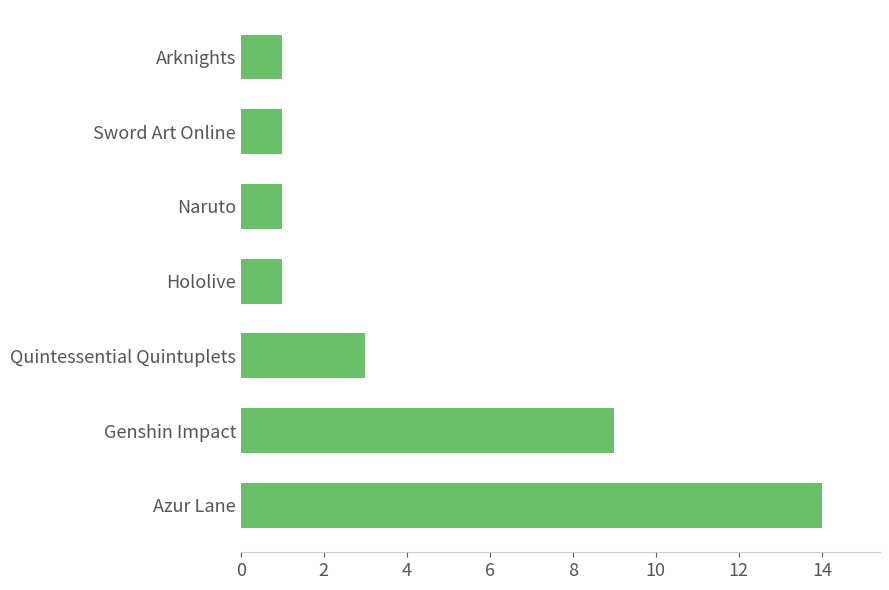

Reading top to bottom, list all the values displayed in this chart.

Arknights=1	Sword Art Online=1	Naruto=1	Hololive=1	Quintessential Quintuplets=3	Genshin Impact=9	Azur Lane=14